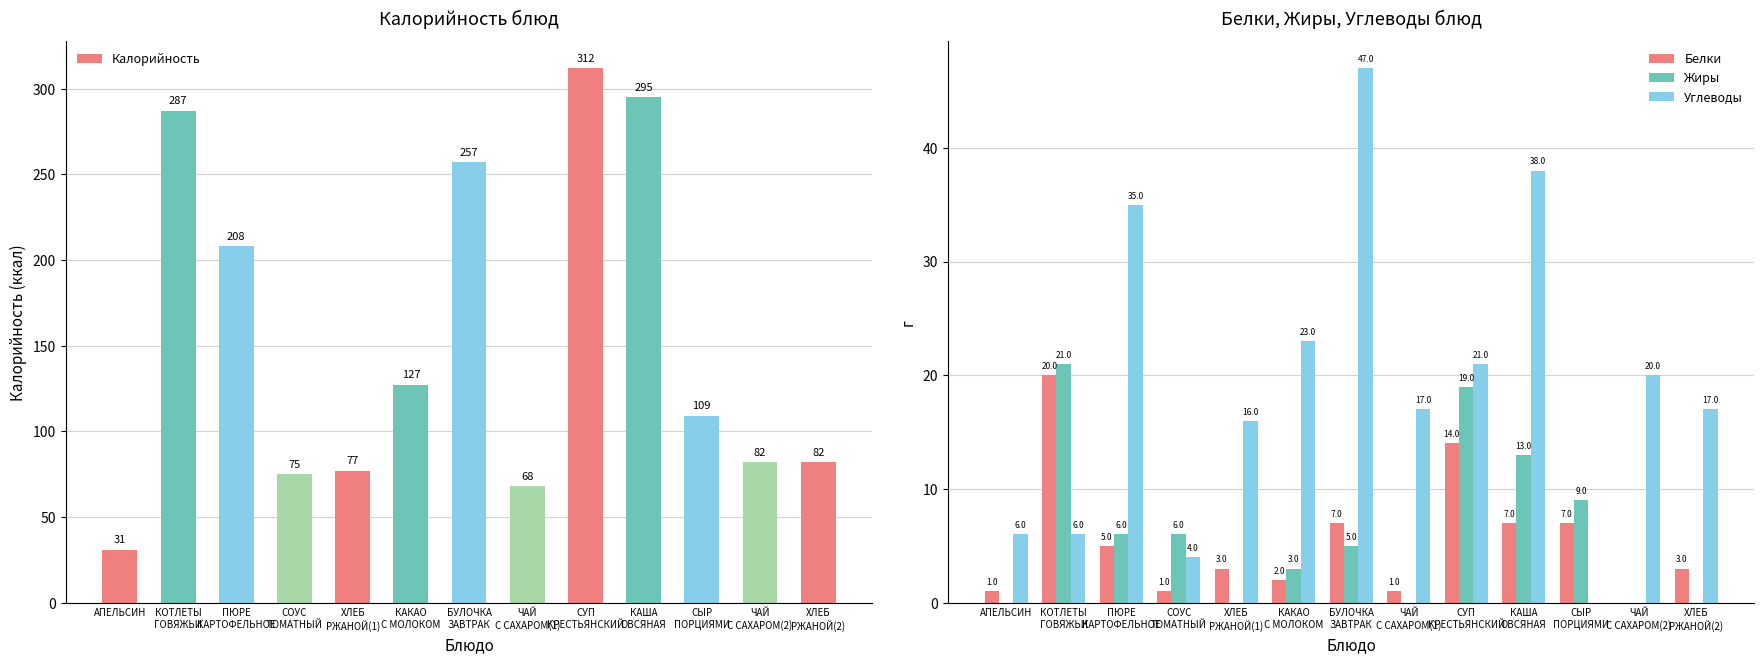

What is the difference between the second highest and second lowest values in the Калорийность series?

227